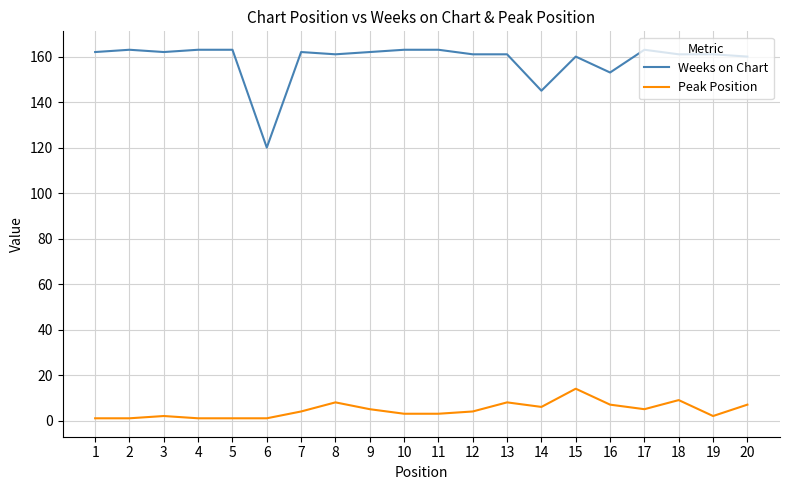

Does the chart have visible grid lines?

Yes